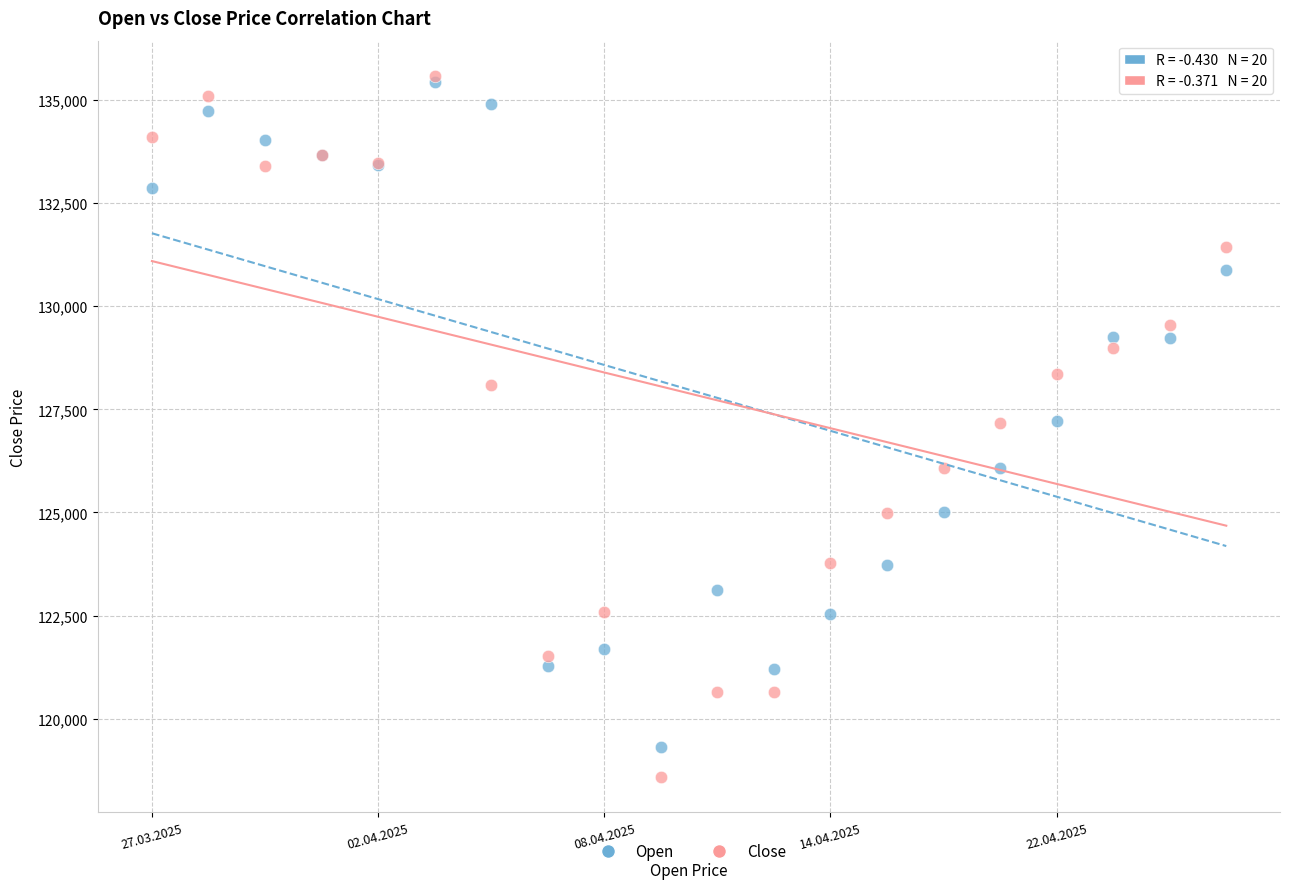

What are all the series names shown in the legend?

Open, Close